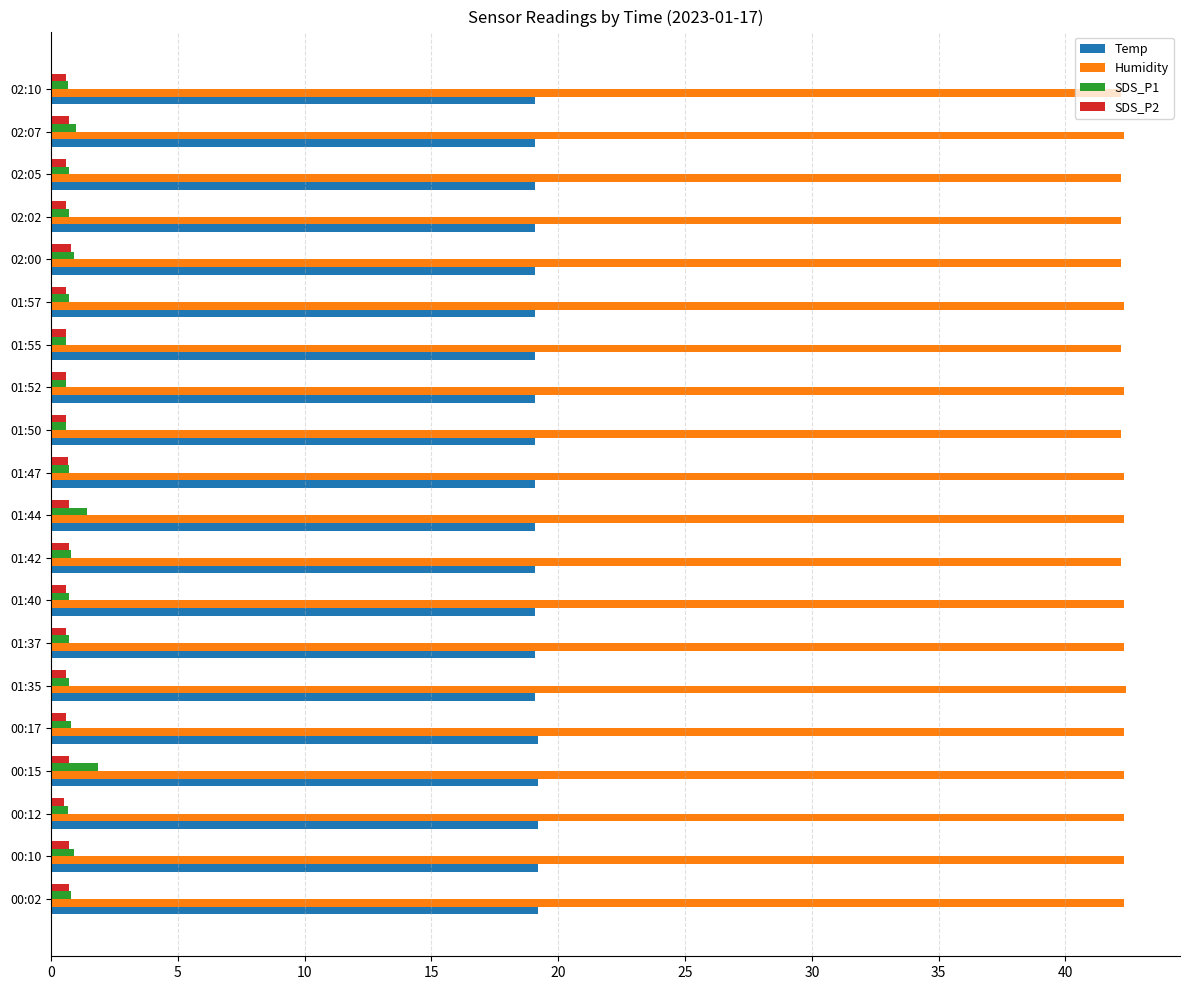

What is the minimum value shown in the chart?

0.5